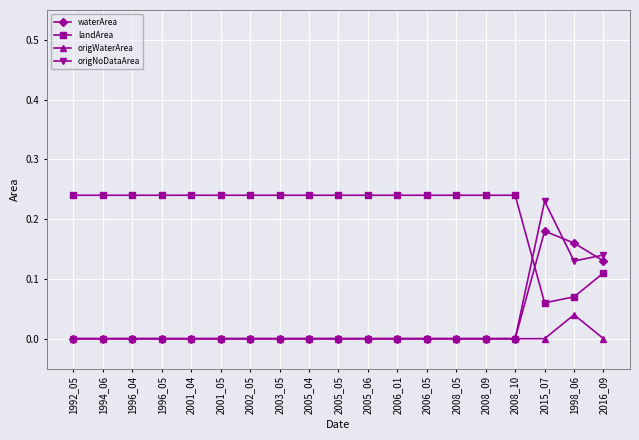

Which series ends up on top after the final intersection of landArea and origNoDataArea?

origNoDataArea